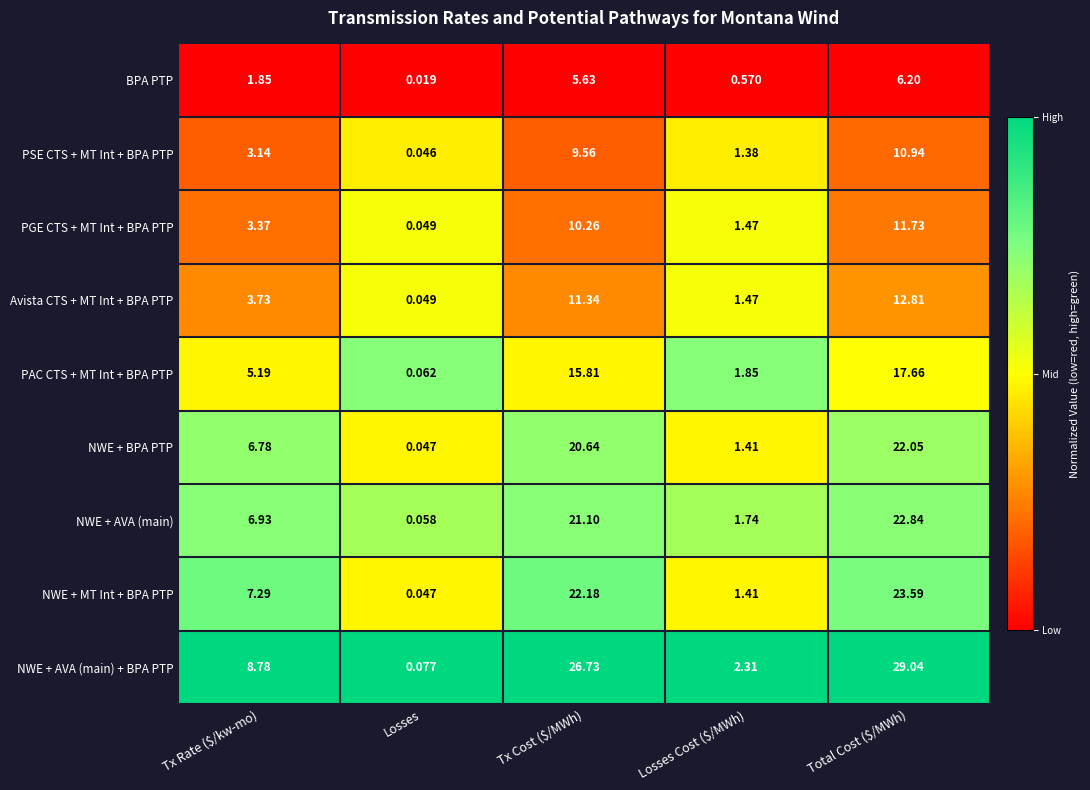

At which category is the sum across all series the highest?

Total Cost ($/MWh)